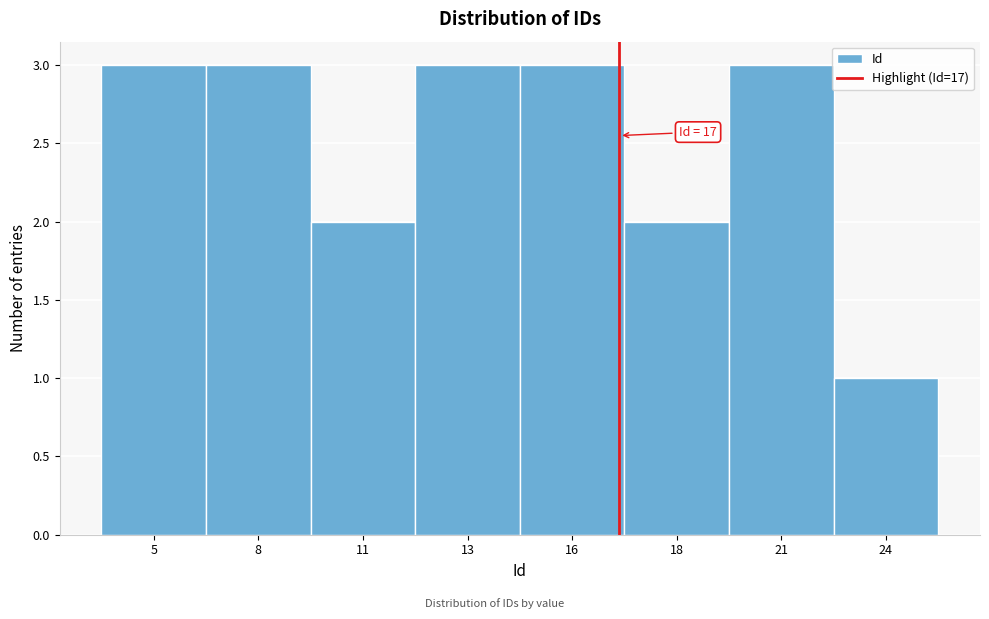

Reading left to right, transcribe all the data shown in this chart.

5=3	8=3	11=2	13=3	16=3	18=2	21=3	24=1